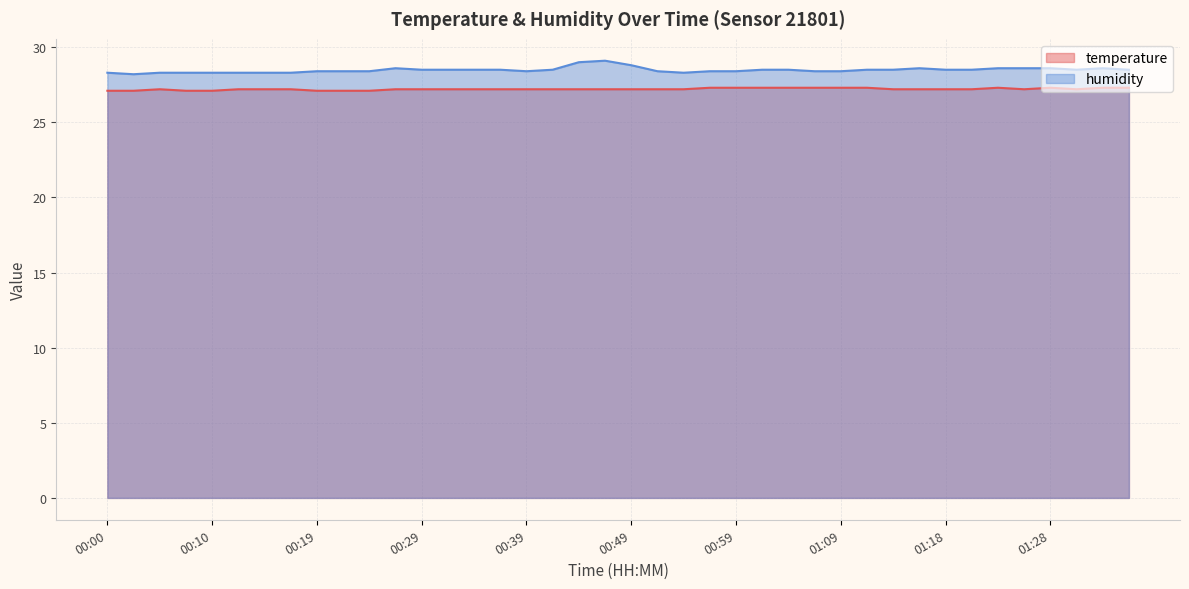

Count the number of categories in the chart.

40